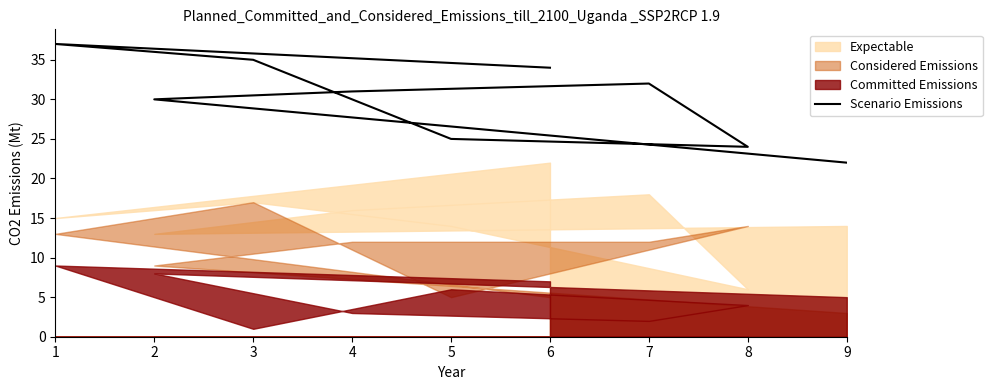

What is the difference between the maximum and second lowest values?

13